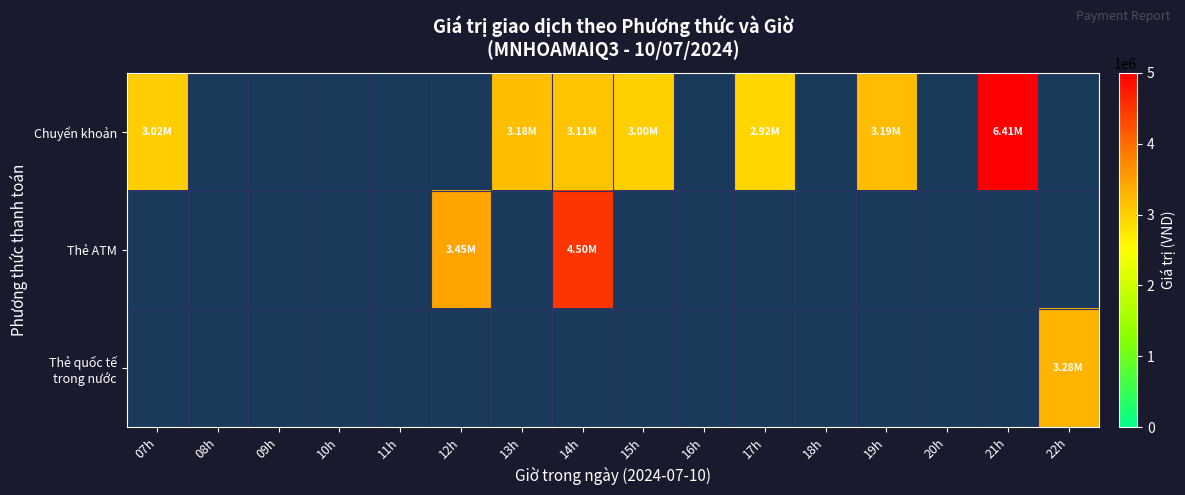

What is the difference between the maximum and minimum values in the Chuyển khoản series?

3480000.0